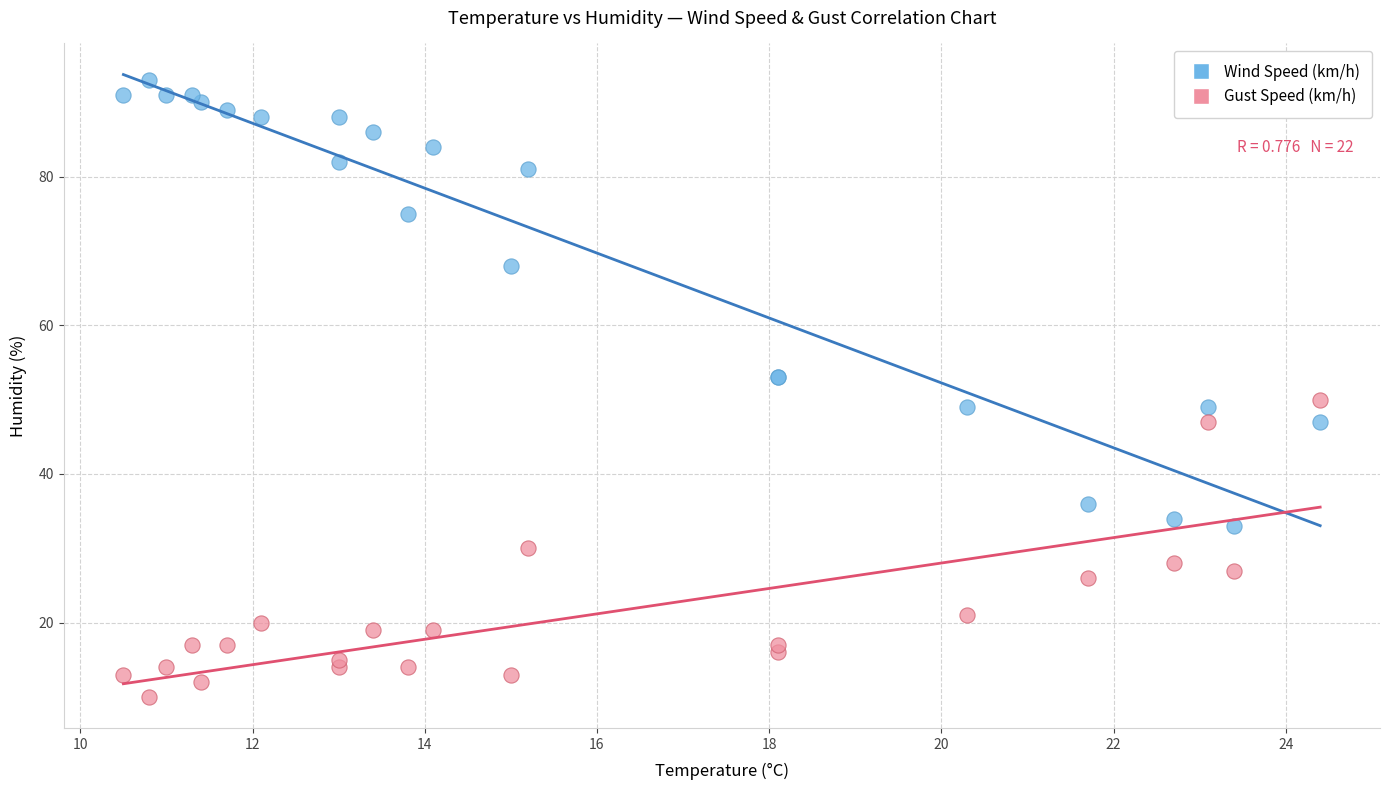

Which series has the largest Y range (max minus min)?

Wind Speed (km/h)